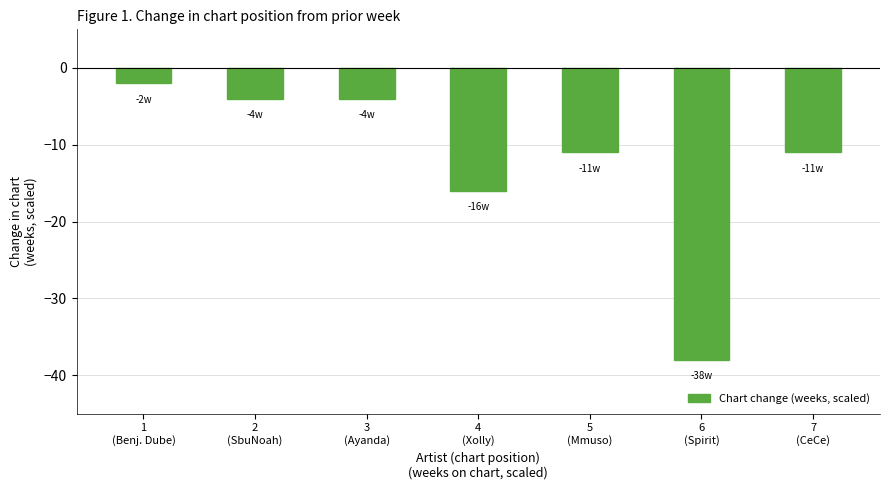

At which label is the value closest to -20?

4
(Xolly)